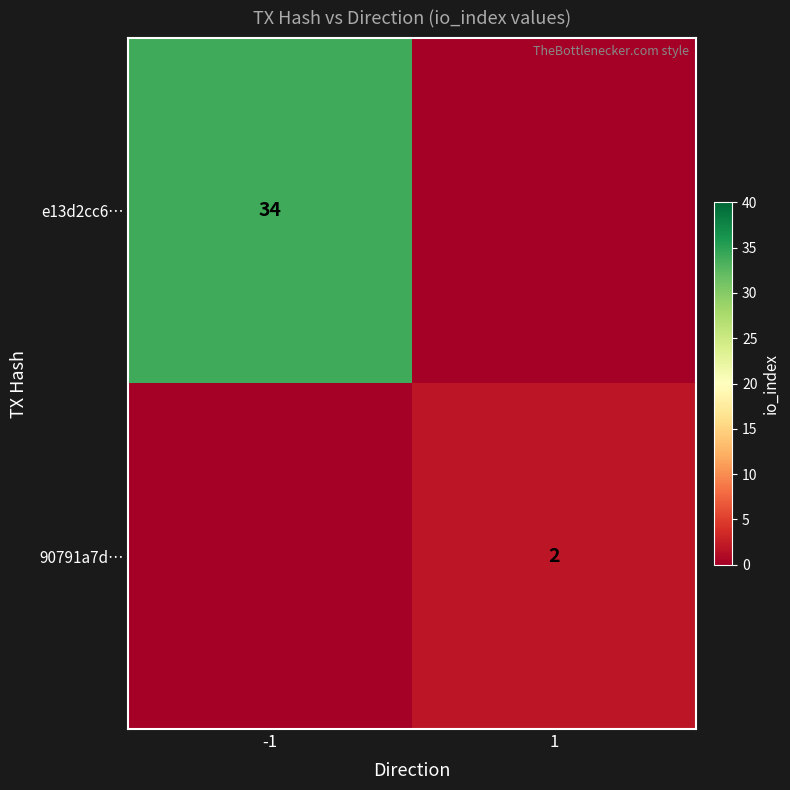

The value of e13d2cc6… at -1 is 54. True or false?

False